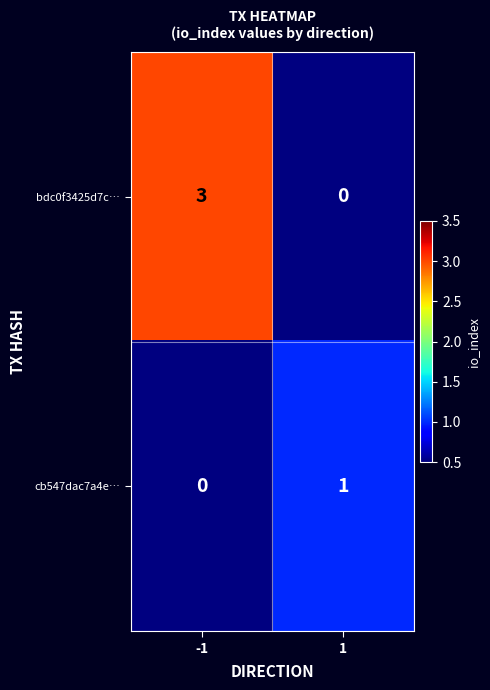

At 1, list the series in order from largest to smallest.

cb547dac7a4e…, bdc0f3425d7c…